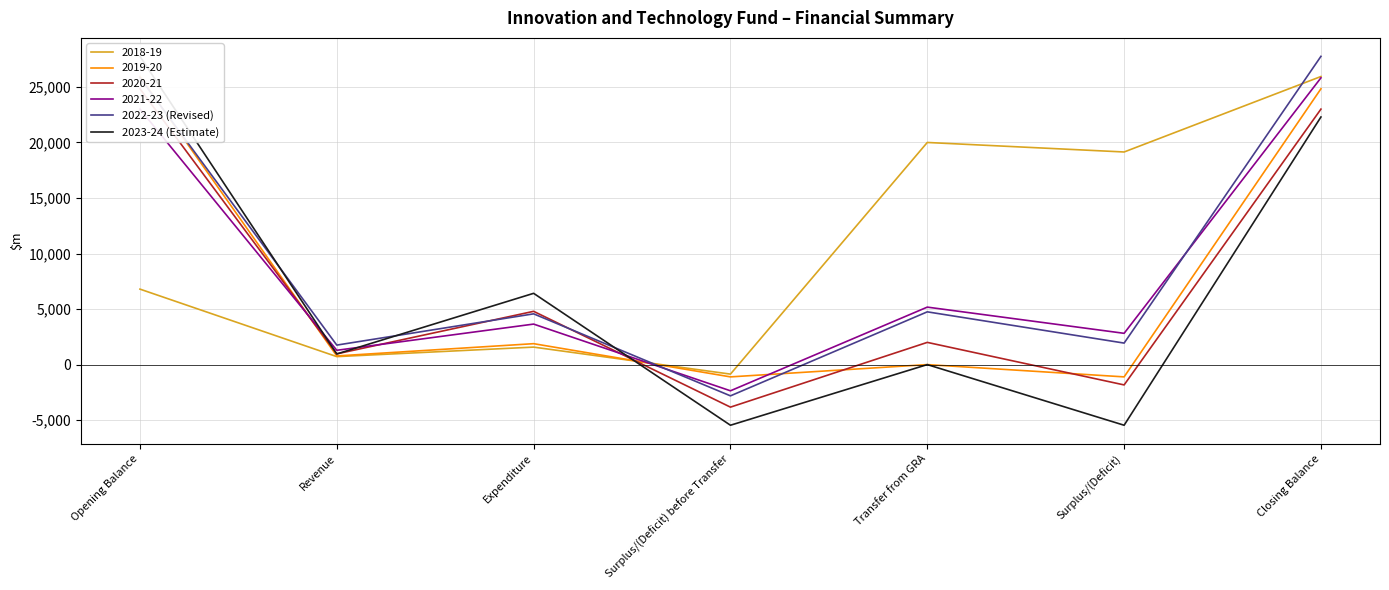

Between Expenditure and Revenue, which is larger?

Expenditure